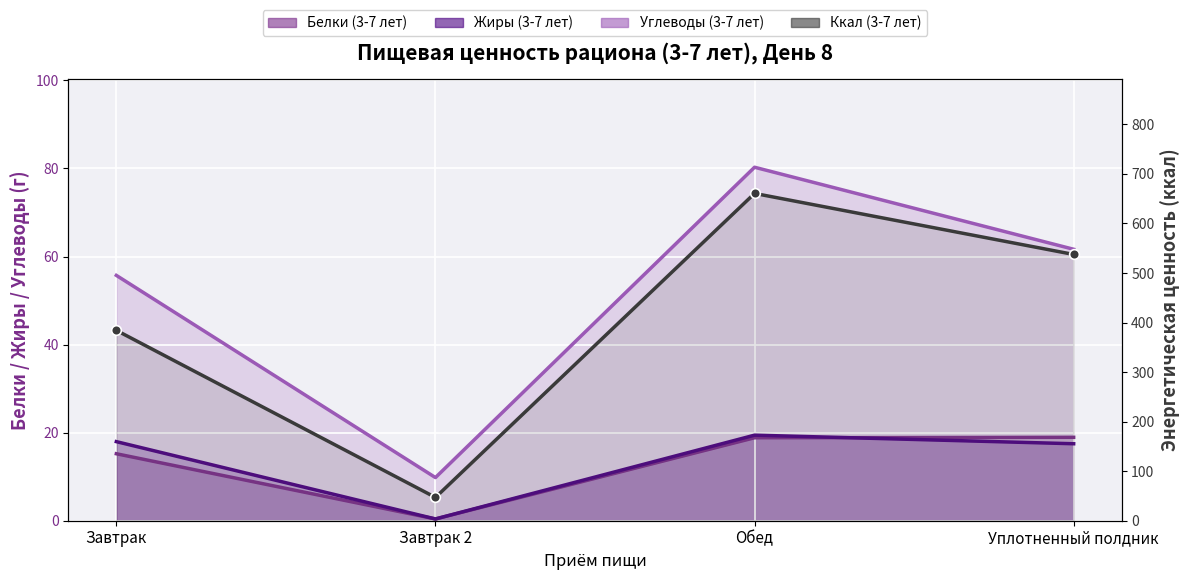

Reading right to left, extract all data points from this chart.

537.3	660.5	47.0	384.2